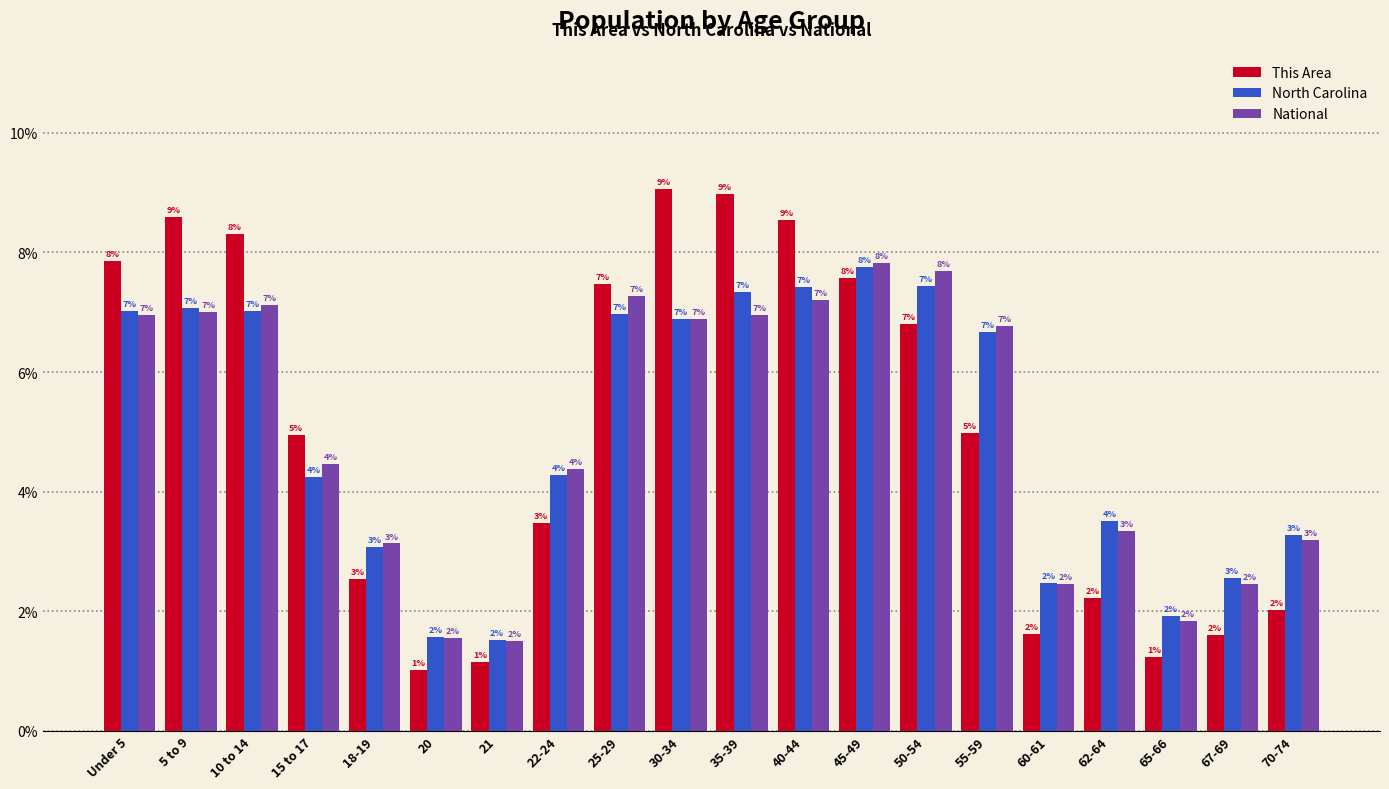

What is the approximate value of North Carolina at 30-34?

6.9